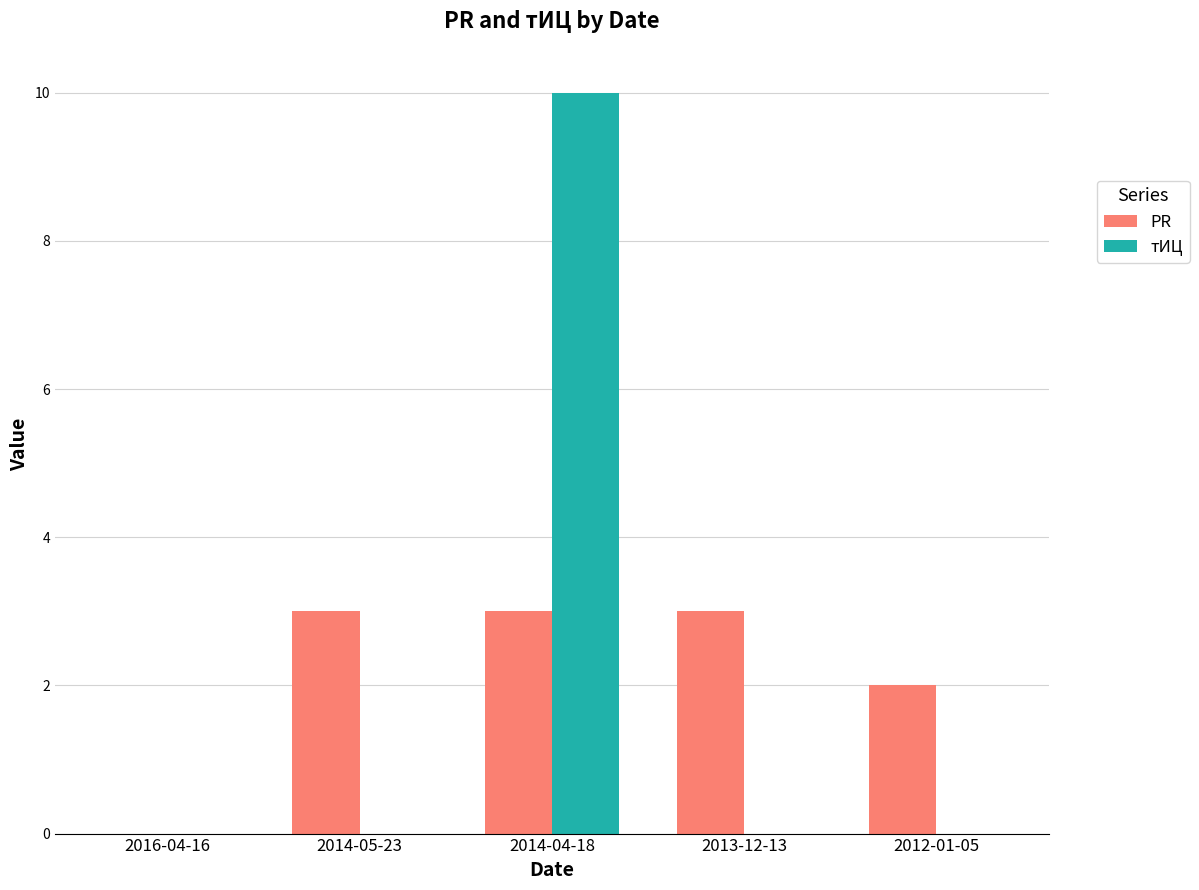

What is the maximum value for PR?

3